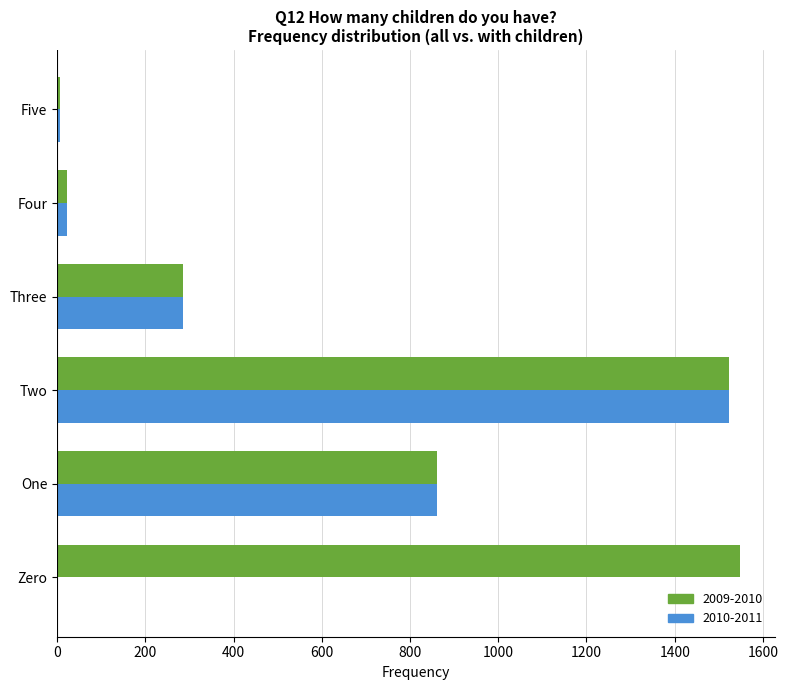

Which label corresponds to the largest value in the chart?

Zero